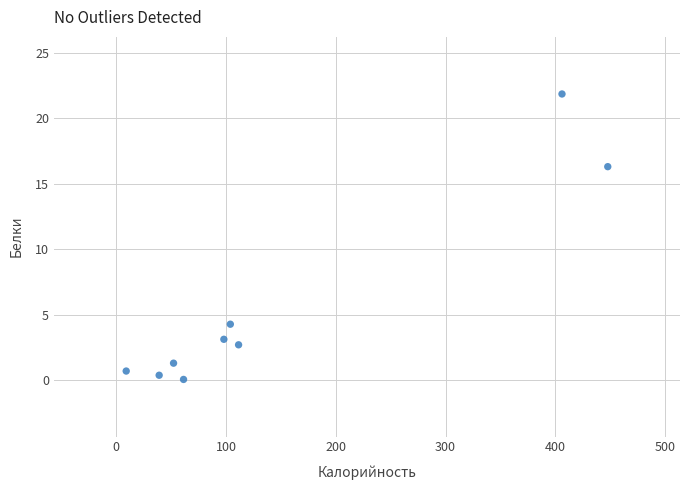

What is the range of X values (max minus min)?

438.4